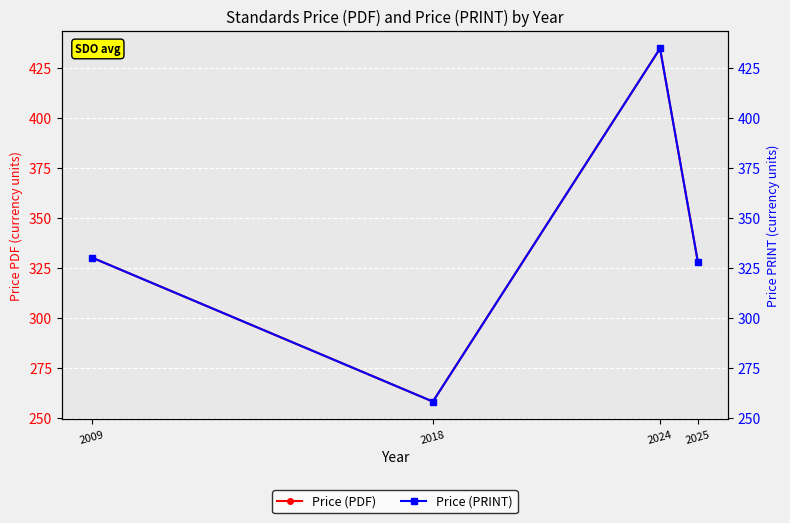

How many interior local peaks does the Price (PRINT) series have?

1